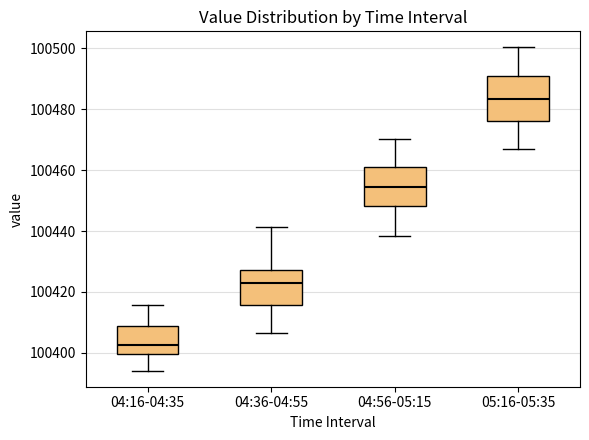

Where is the upper edge of the box for 05:16-05:35 on the y-axis? The values are not printed on the chart, so give them approximately, as read against the axis.

100490